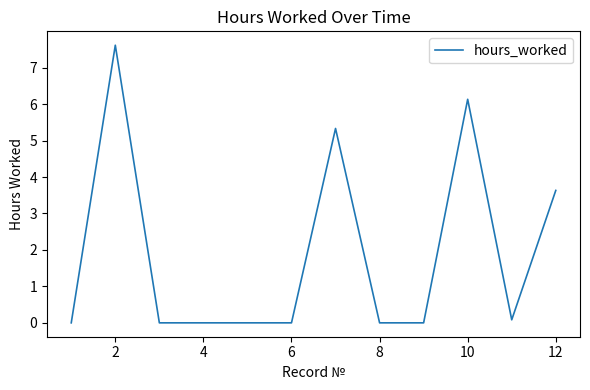

What is the greatest value displayed?

7.6